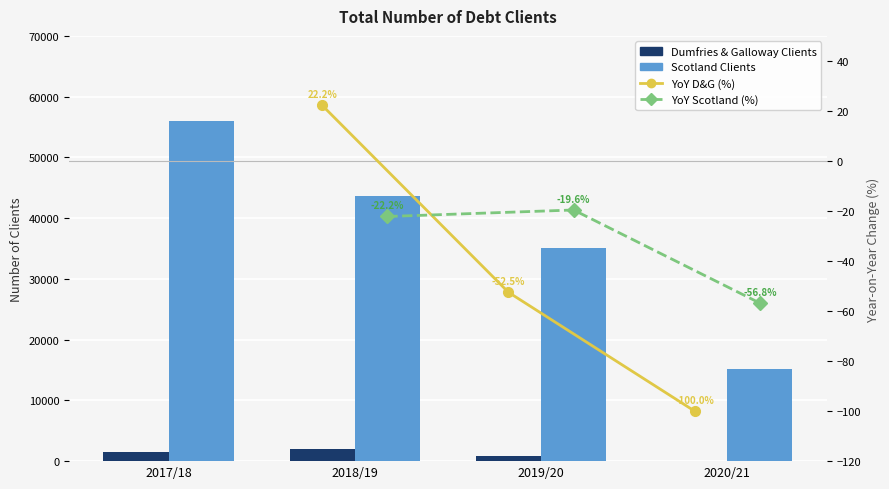

What is the difference between the maximum and minimum values in the Scotland Clients series?

40899.8